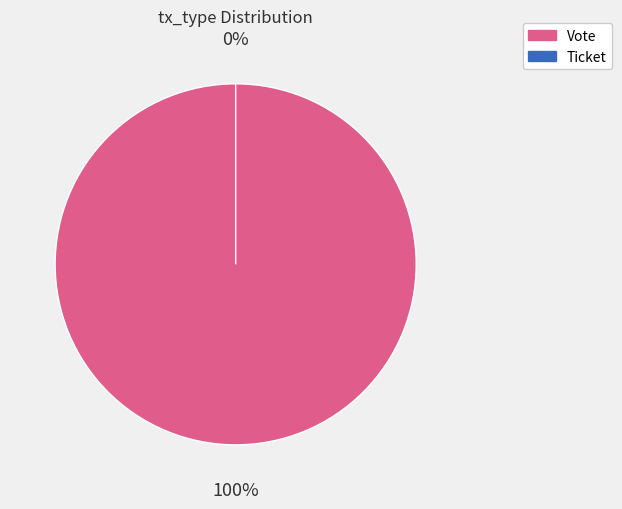

Combined, do Ticket and Vote account for over 50%?

Yes